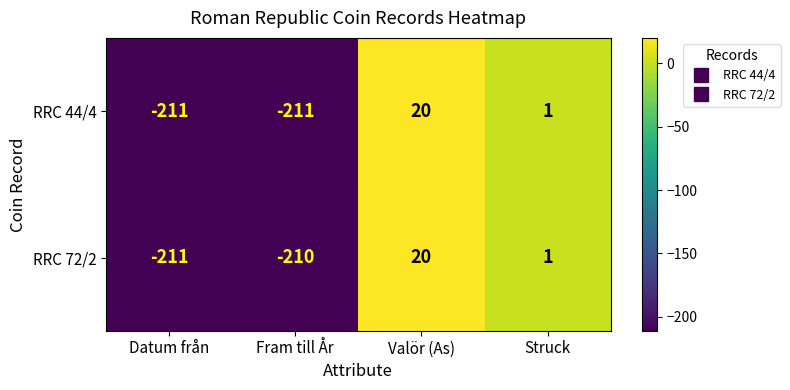

List the labels in order of RRC 72/2 value, largest first.

Valör (As), Struck, Fram till År, Datum från